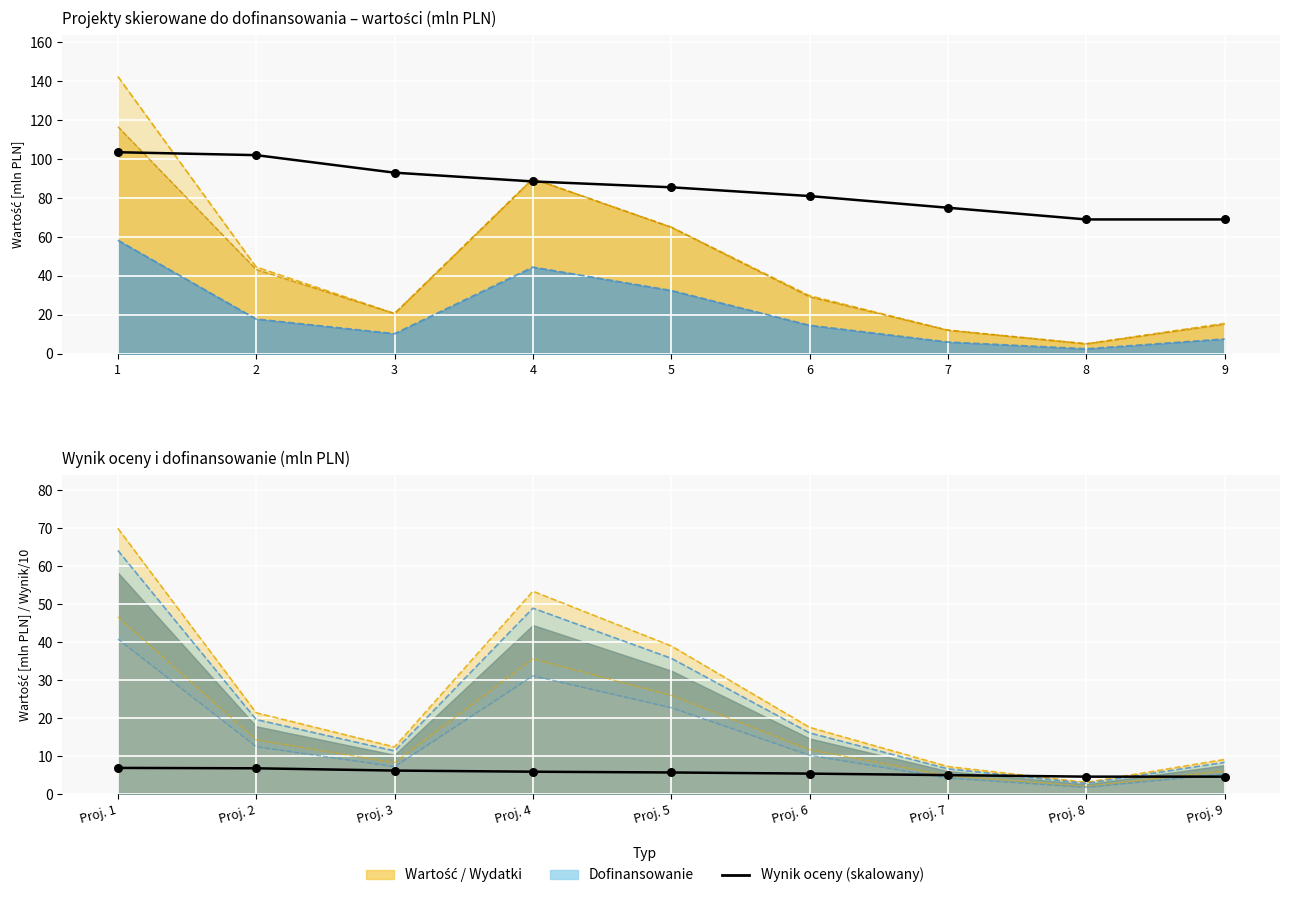

Which series contains the lowest Y value?

Wynik oceny / 10